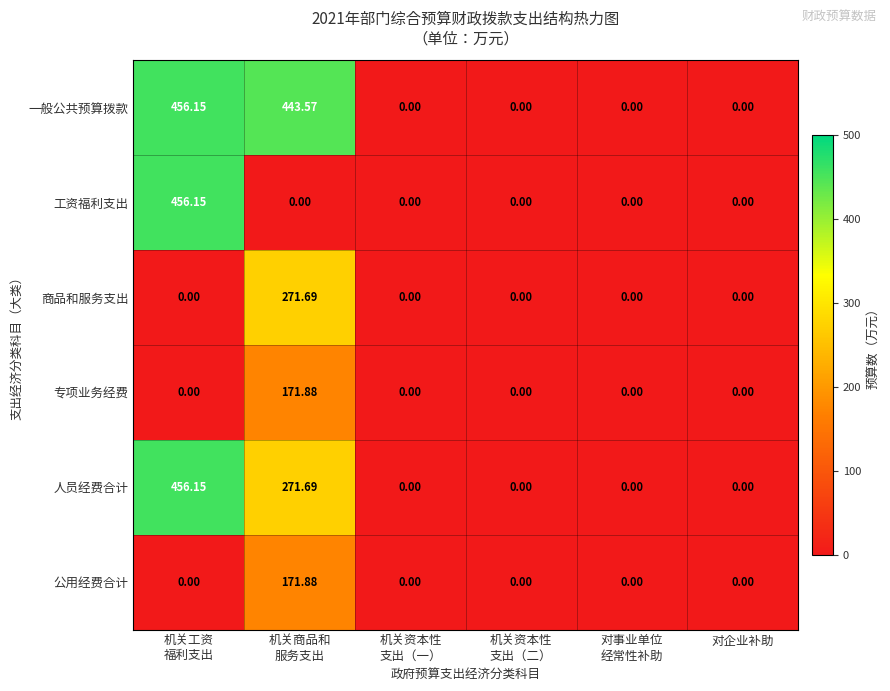

Which series has the largest total across all categories?

一般公共预算拨款